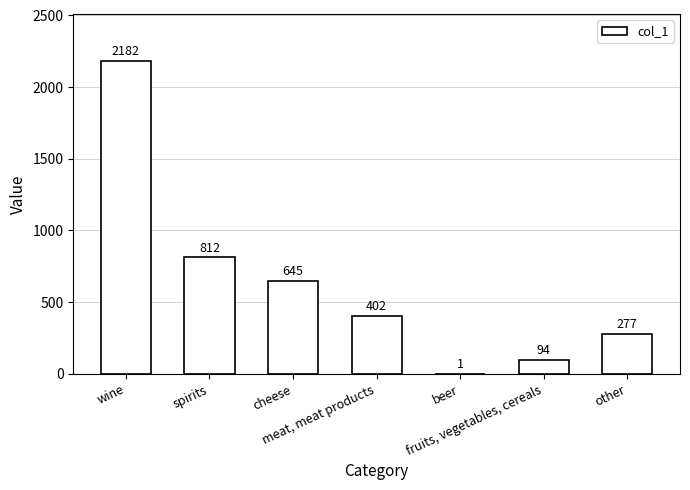

What is the maximum value shown in the chart?

2182